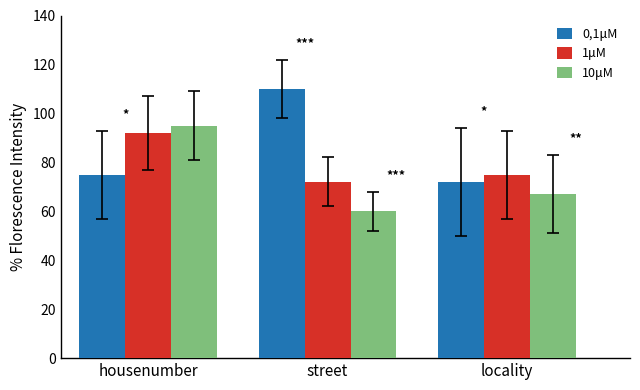

What is the sum of all 0,1μM values?

257